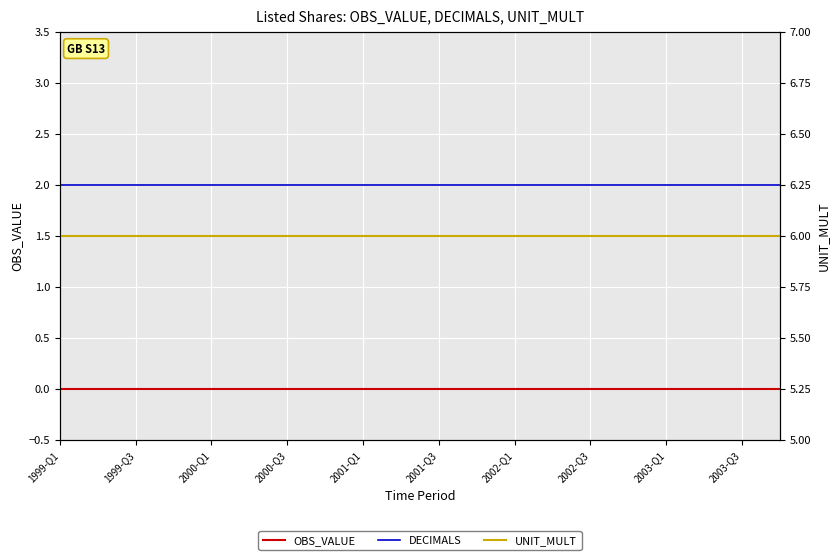

How many lines are shown in the chart?

3